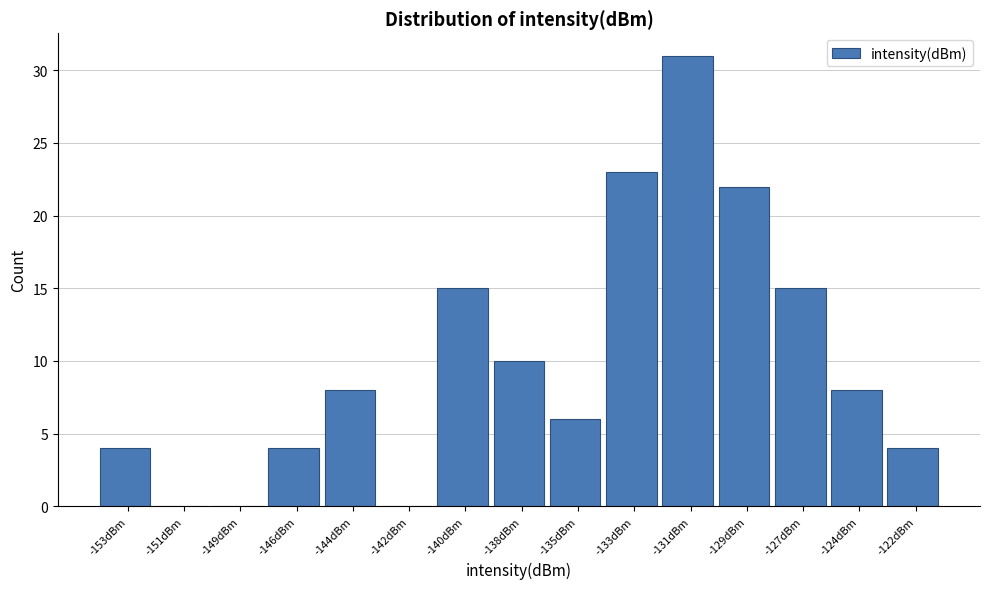

Reading right to left, what are all the values shown in this chart?

-122dBm=4	-124dBm=8	-127dBm=15	-129dBm=22	-131dBm=31	-133dBm=23	-135dBm=6	-138dBm=10	-140dBm=15	-142dBm=0	-144dBm=8	-146dBm=4	-149dBm=0	-151dBm=0	-153dBm=4